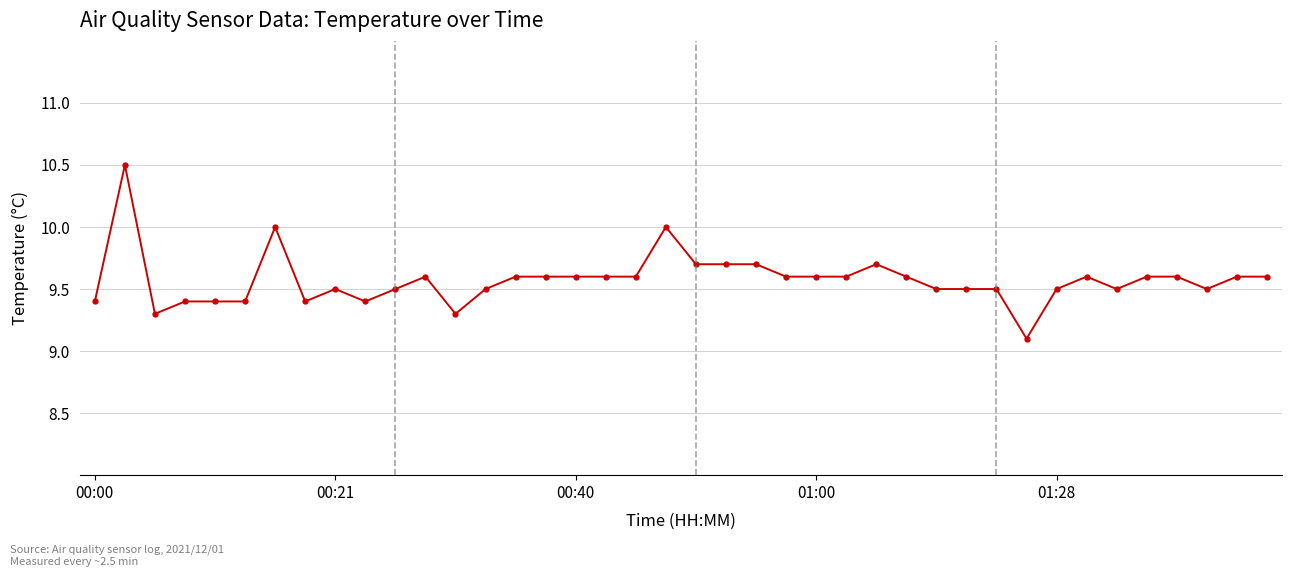

What is the difference between the maximum and minimum values?

1.4